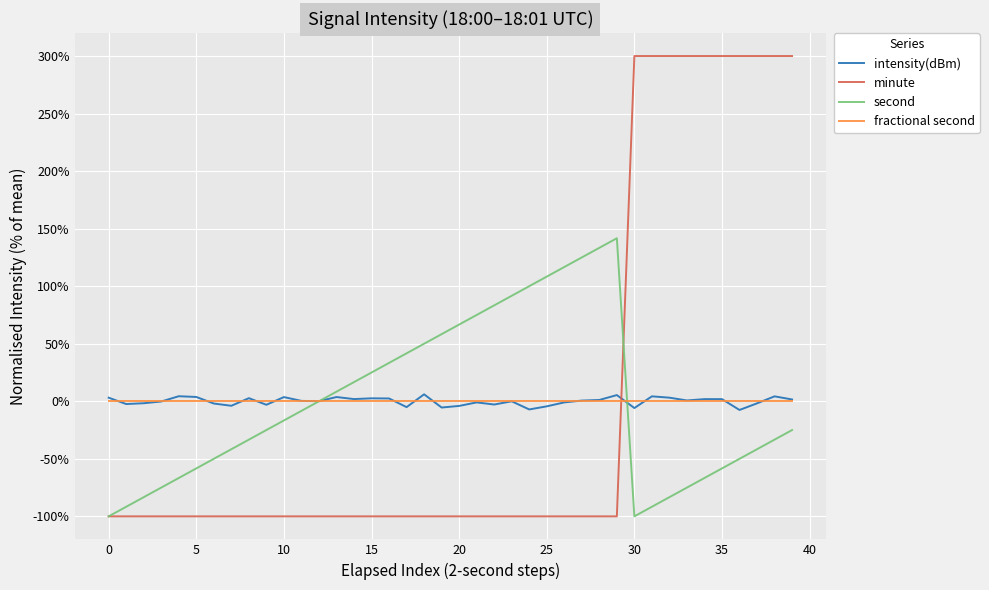

Which series has the largest range (max minus min)?

minute